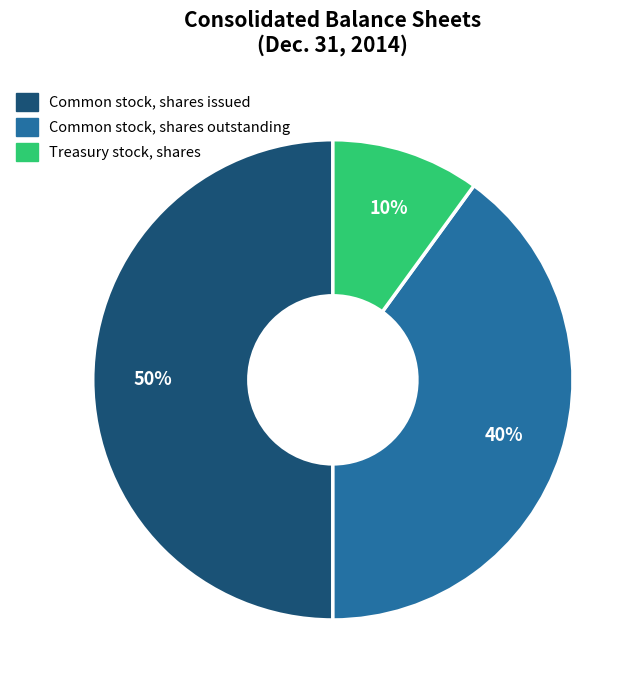

To the nearest percent, what is the combined percentage of Common stock, shares issued and Treasury stock, shares?

60%